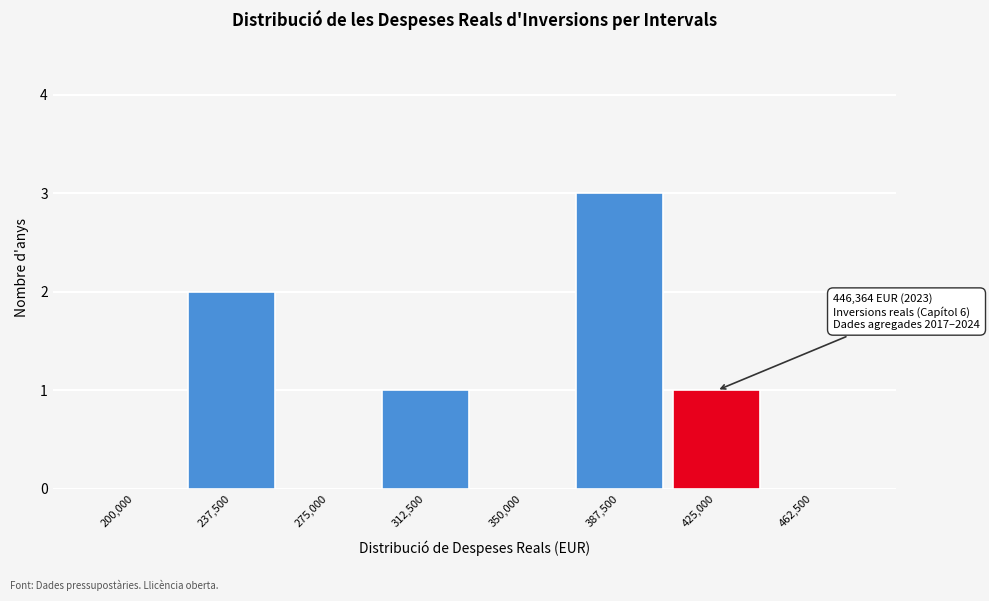

Reading left to right, transcribe all the data shown in this chart.

200,000=0	237,500=2	275,000=0	312,500=1	350,000=0	387,500=3	425,000=1	462,500=0